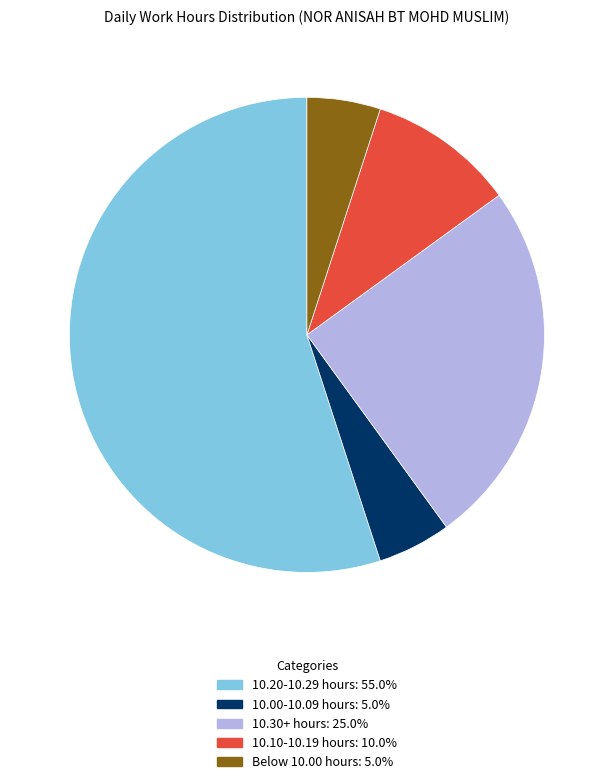

Count the number of slices in the pie.

5